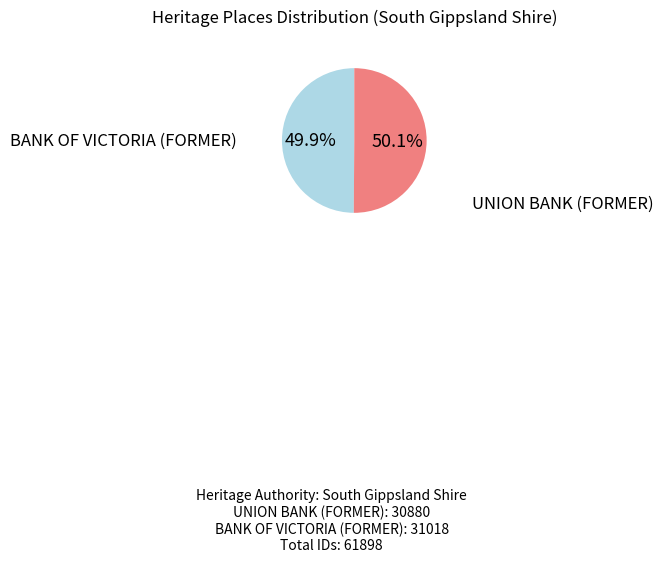

What percentage do UNION BANK (FORMER) and BANK OF VICTORIA (FORMER) together represent?

100.0%